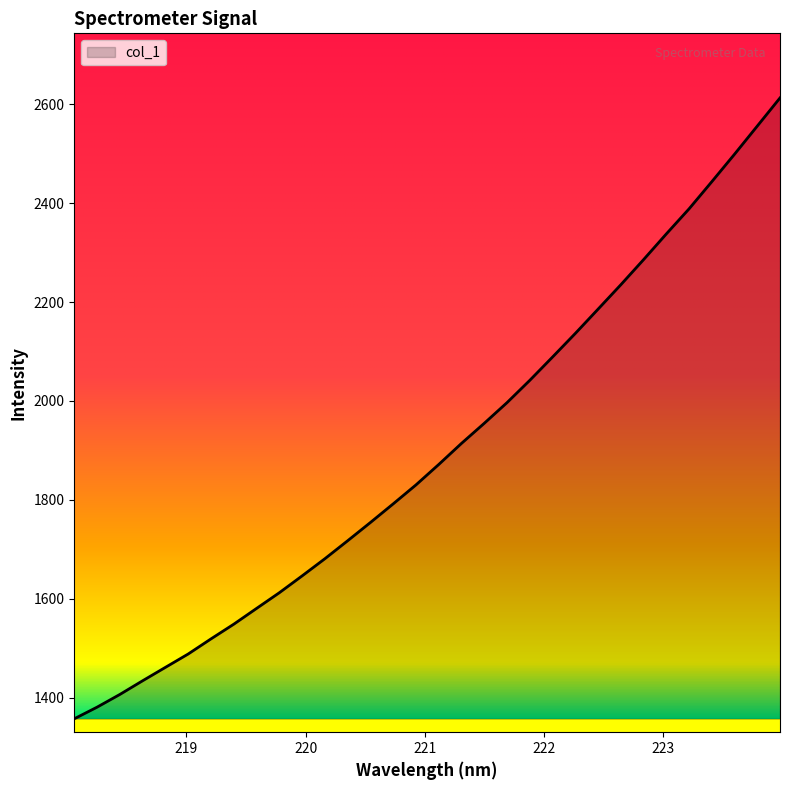

What is the difference between the maximum and minimum values?

1255.9